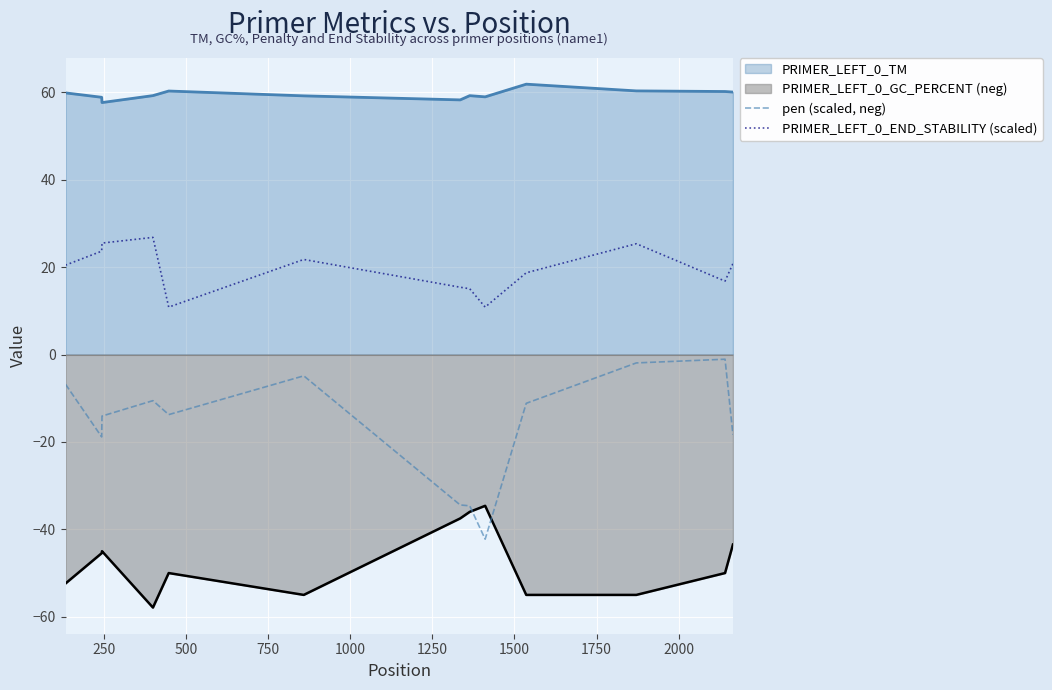

True or false: pen (scaled, neg) and PRIMER_LEFT_0_END_STABILITY (scaled) intersect in this chart.

False